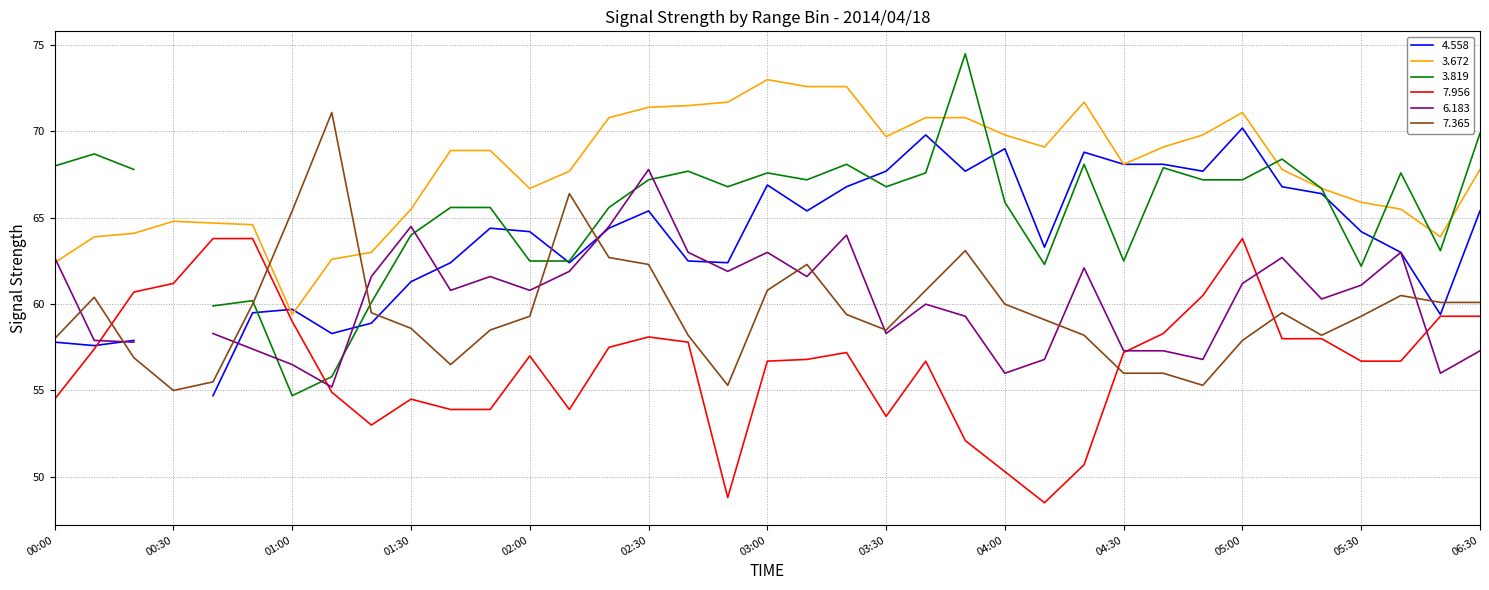

Which series has the largest total across all categories?

  3.672